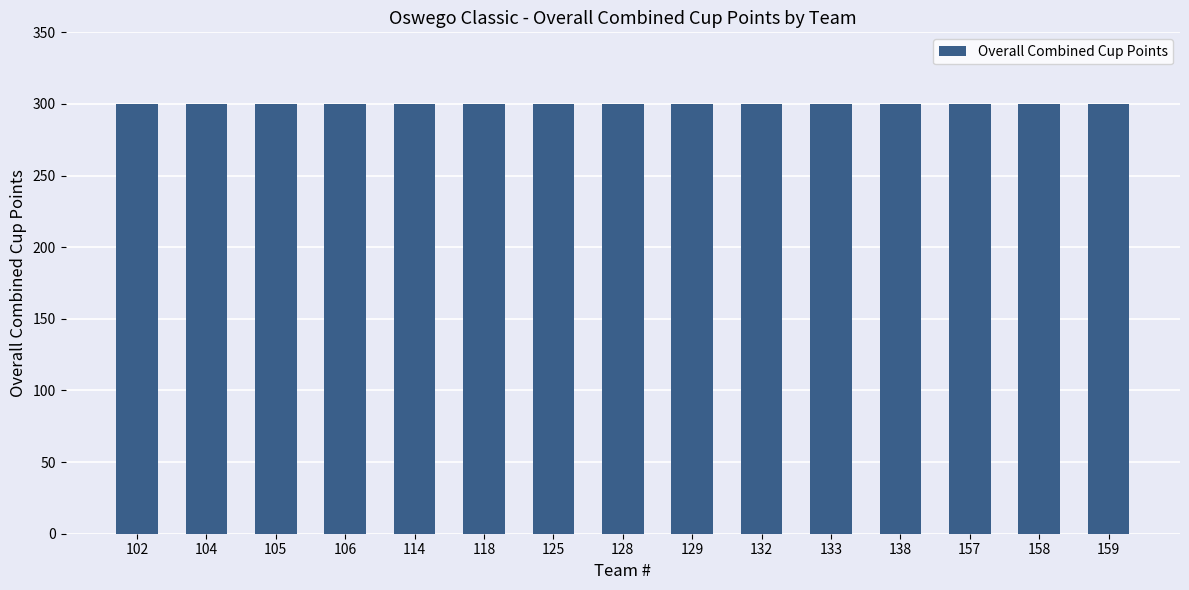

Between 157 and 104, which is larger?

157